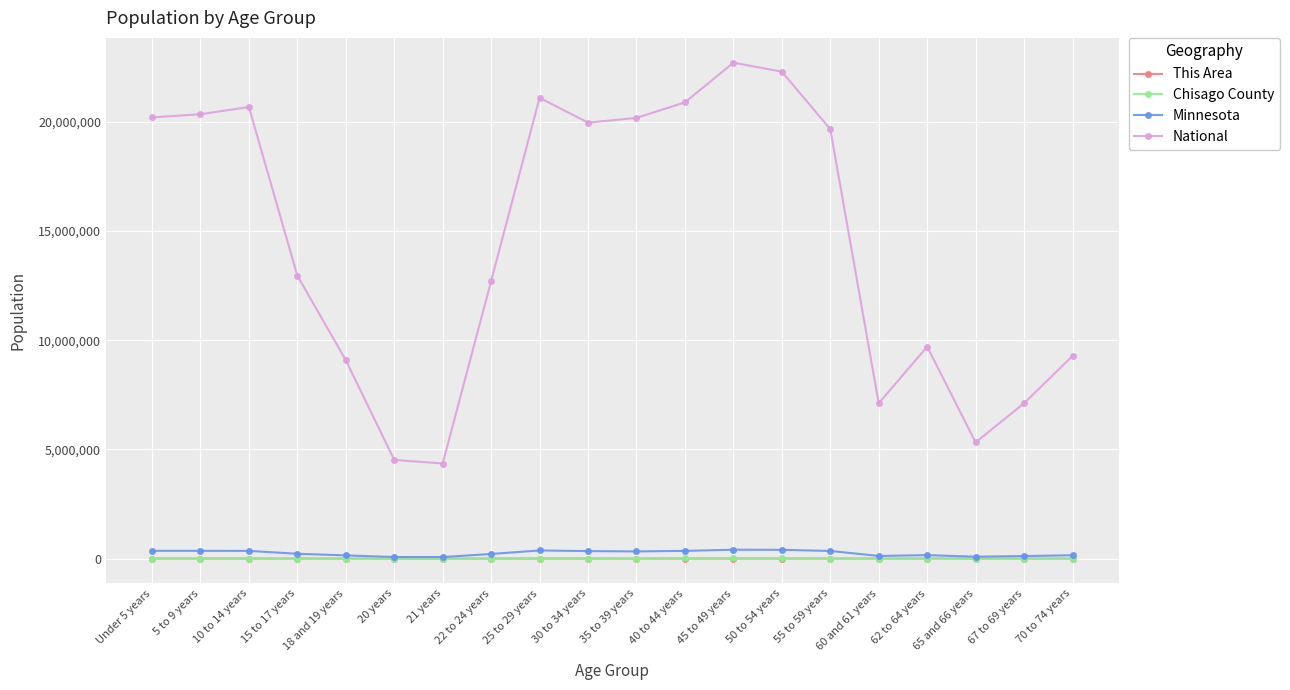

What is the sum of all This Area values?

2913